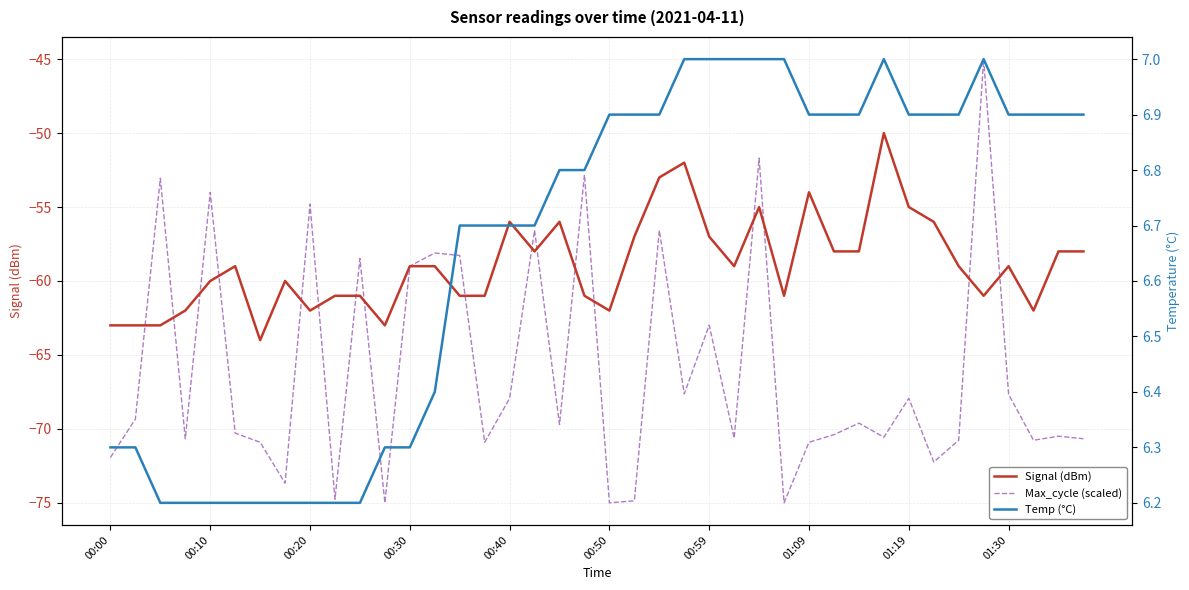

Which series has the widest spread of values?

Max_cycle (scaled)